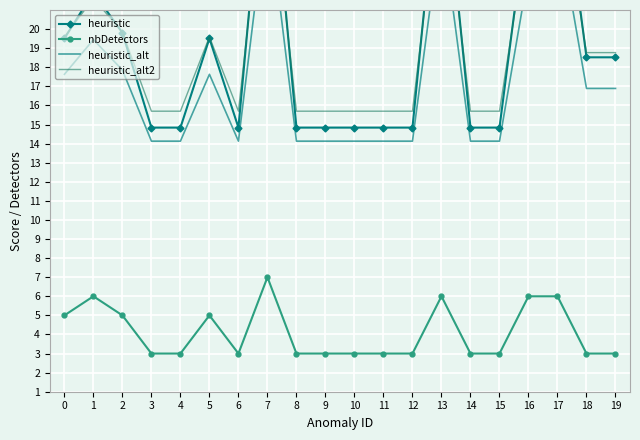

True or false: heuristic has more than 0 interior local peaks.

True